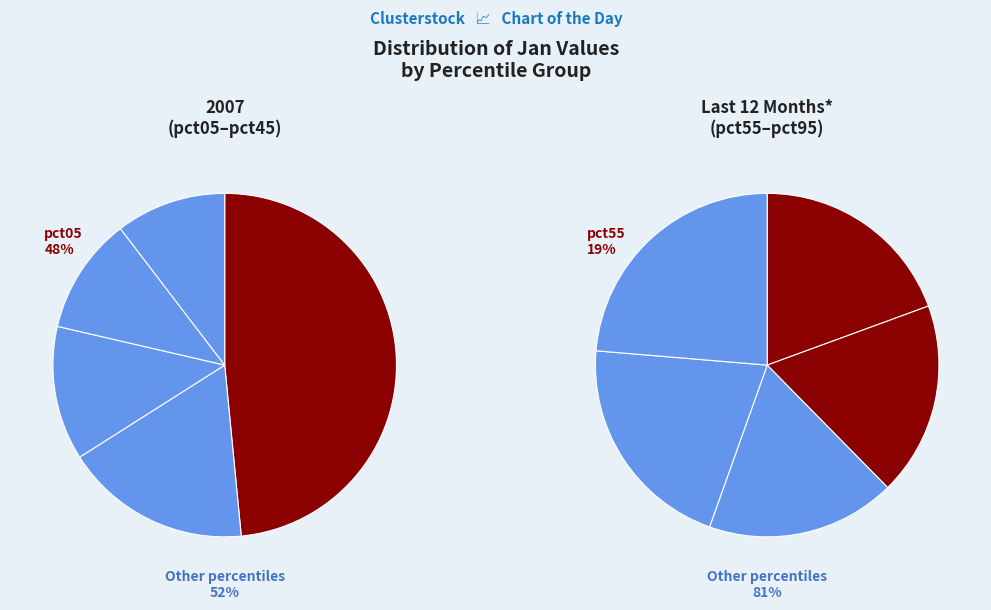

What is the largest slice in the pie chart?

pct05